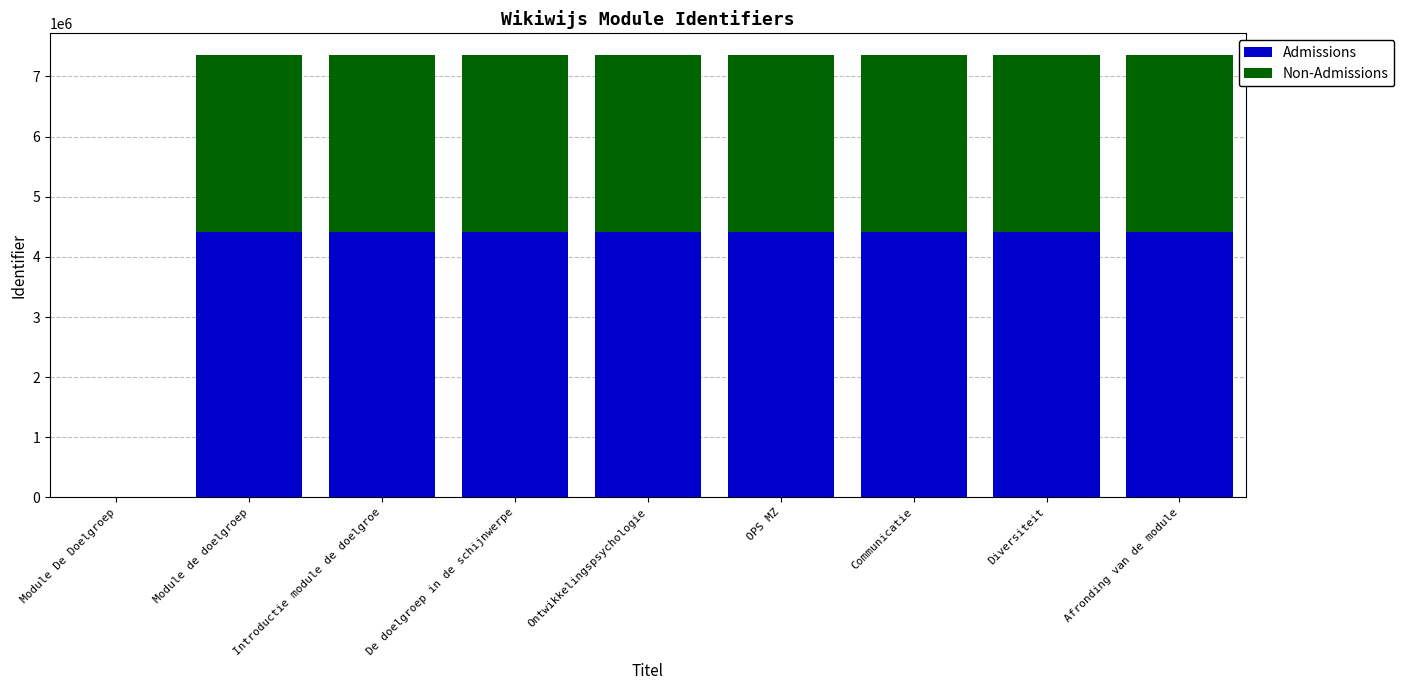

What is the sum of the Admissions values at De doelgroep in de schijnwerpe and Diversiteit?

8818359.6